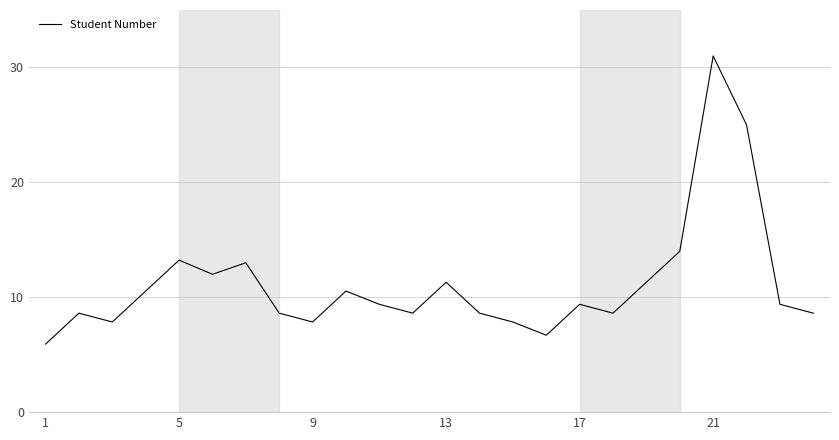

What is the minimum value shown in the chart?

5.9